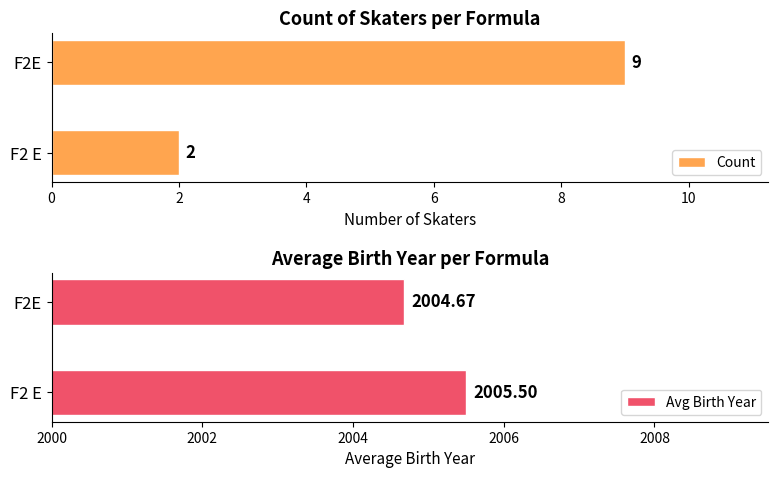

How many data points does each series have?

2